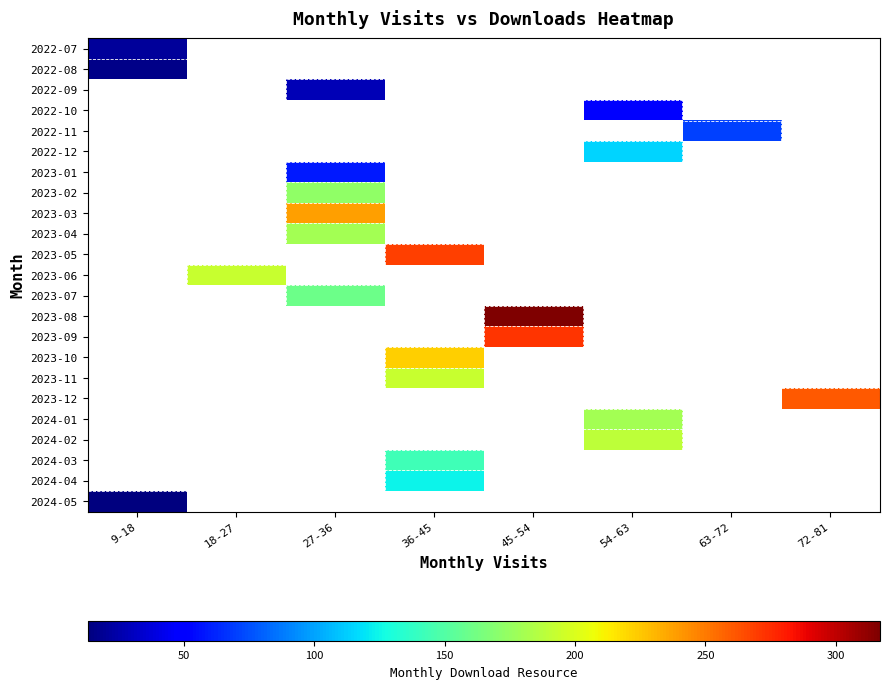

How many categories are shown in the chart?

8